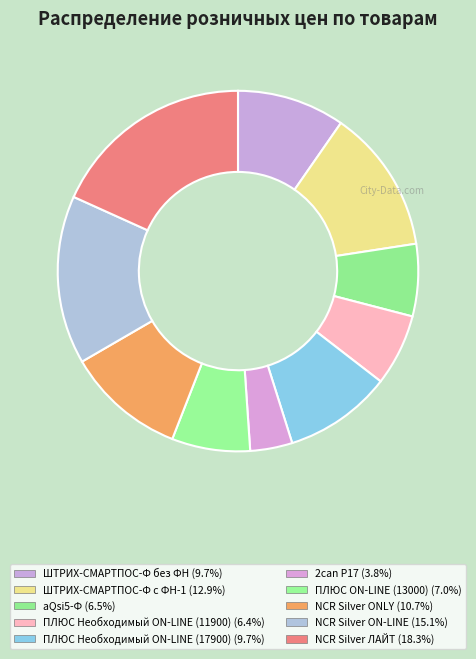

How many slices are in this pie chart?

10